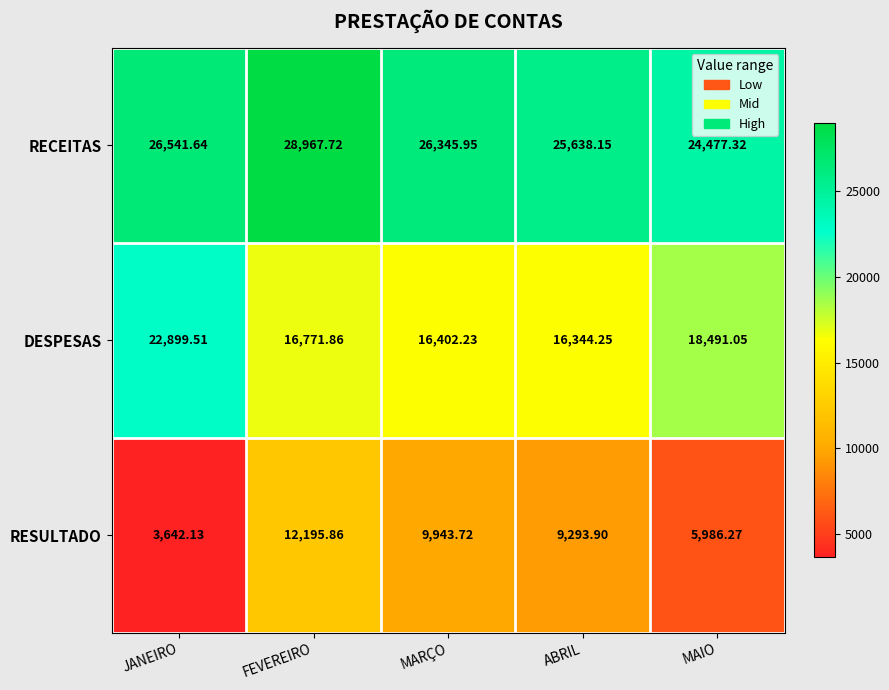

How many data points does each series have?

5